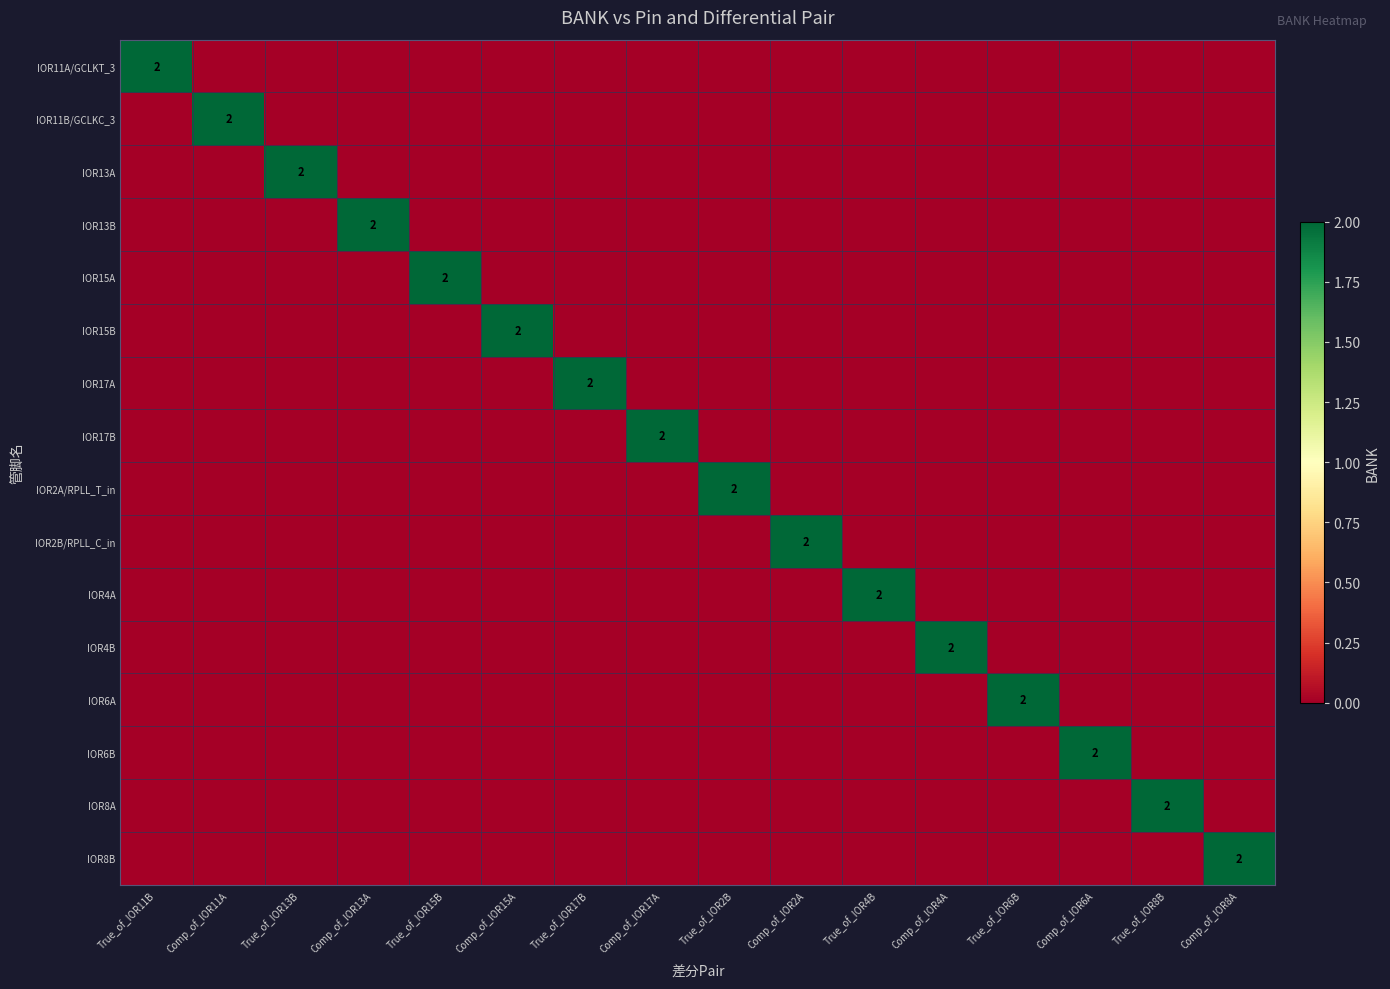

What is the total value across all series at Comp_of_IOR6A?

2